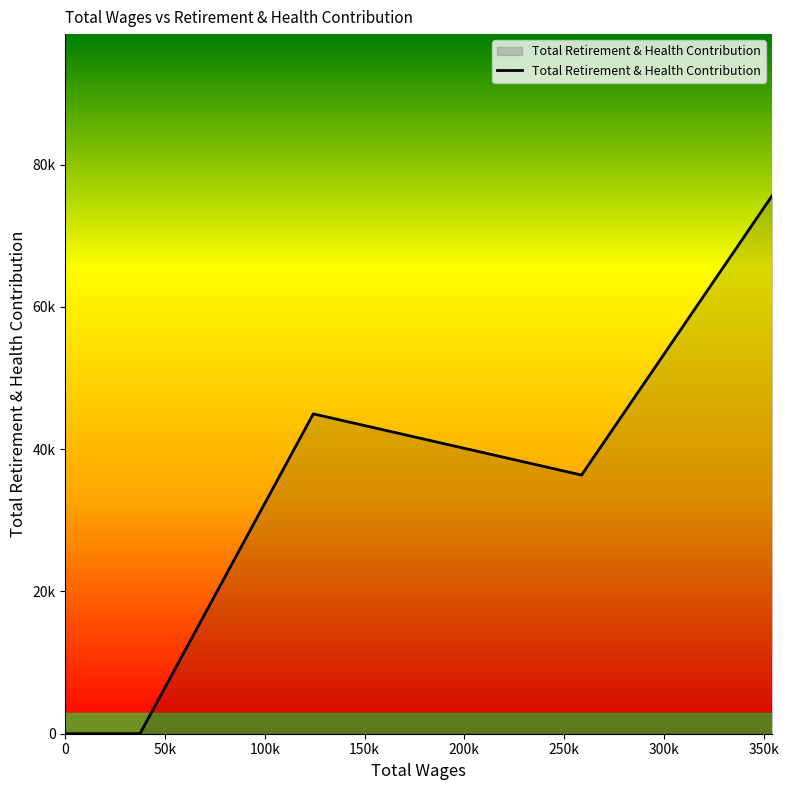

How many series are shown in this chart?

1